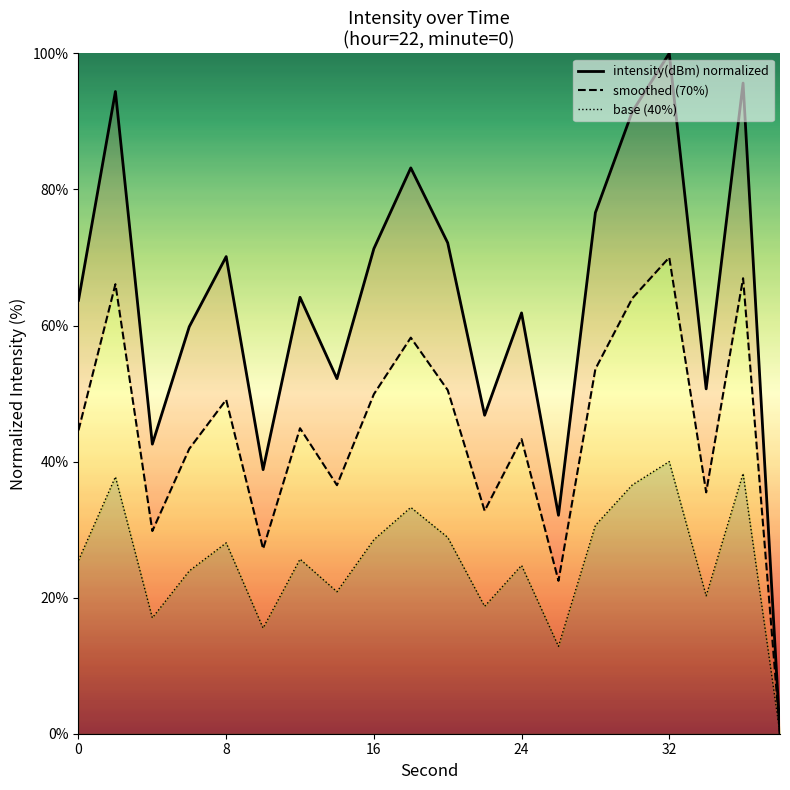

What is the value of the intensity(dBm) normalized point at the 11th from the left?

72.2